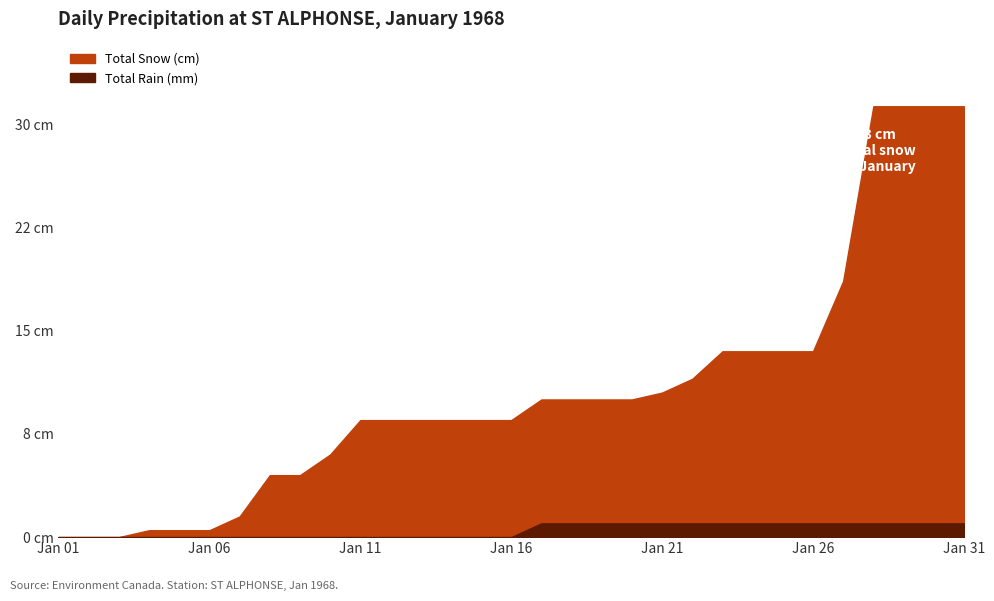

Which series has the largest range (max minus min)?

Total Snow (cm)